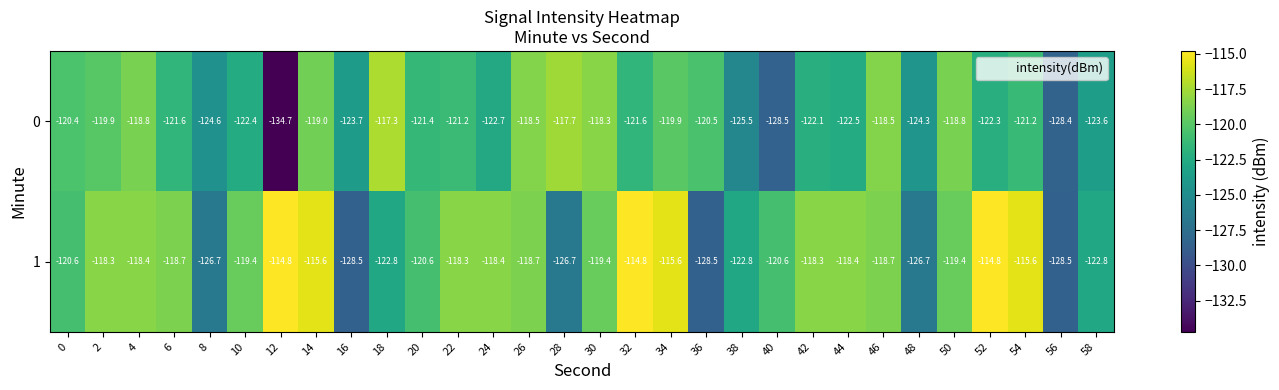

What is the spread (max minus min) of values at 6?

2.9